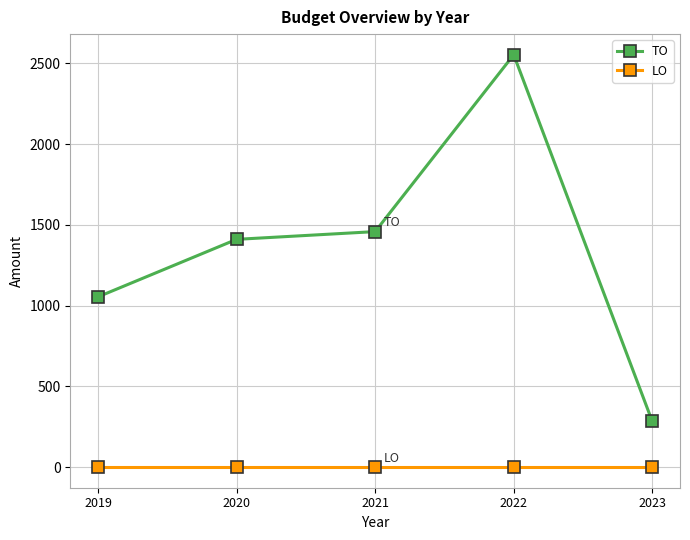

Does the chart display data point markers on the line(s)?

Yes